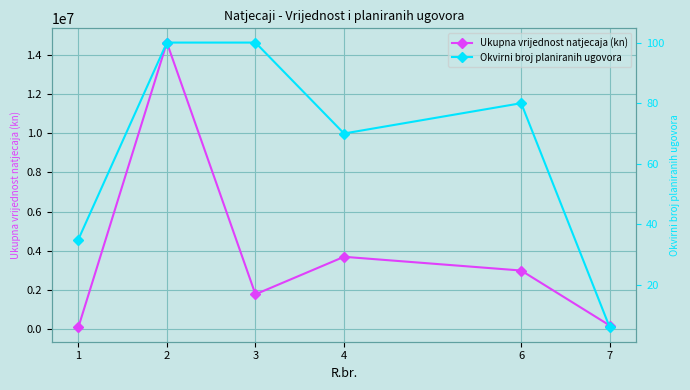

True or false: Ukupna vrijednost natjecaja (kn) has more than 2 points higher than both neighbors.

False